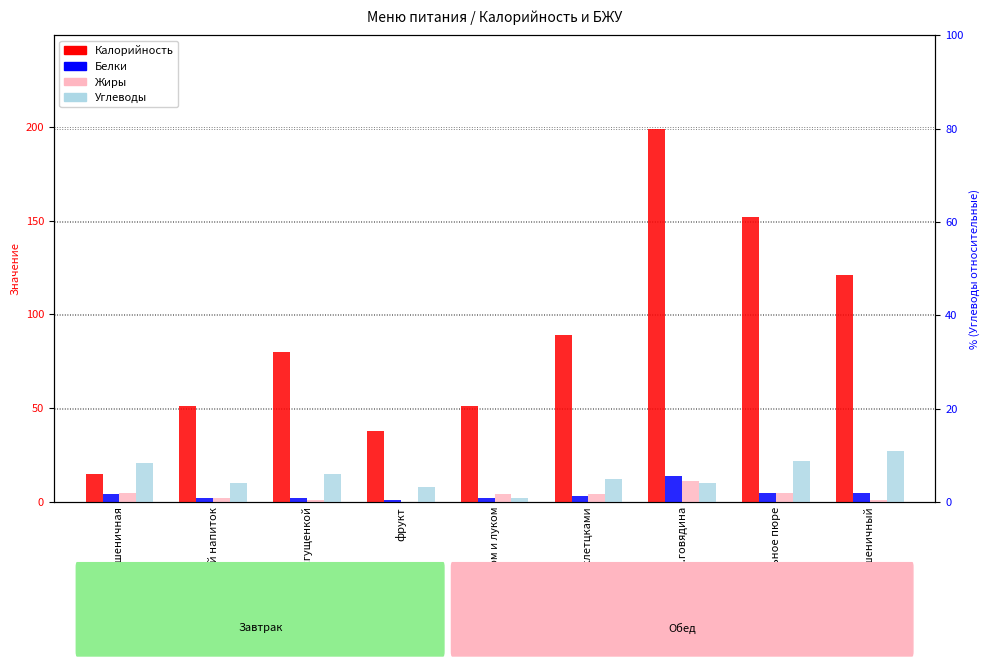

How many data points does each series have?

9